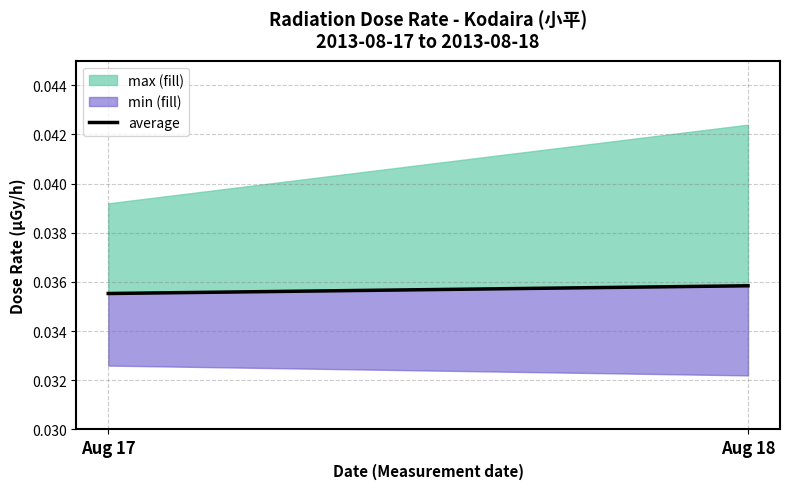

The chart shows a value of 0.1 at Aug 17. True or false?

False